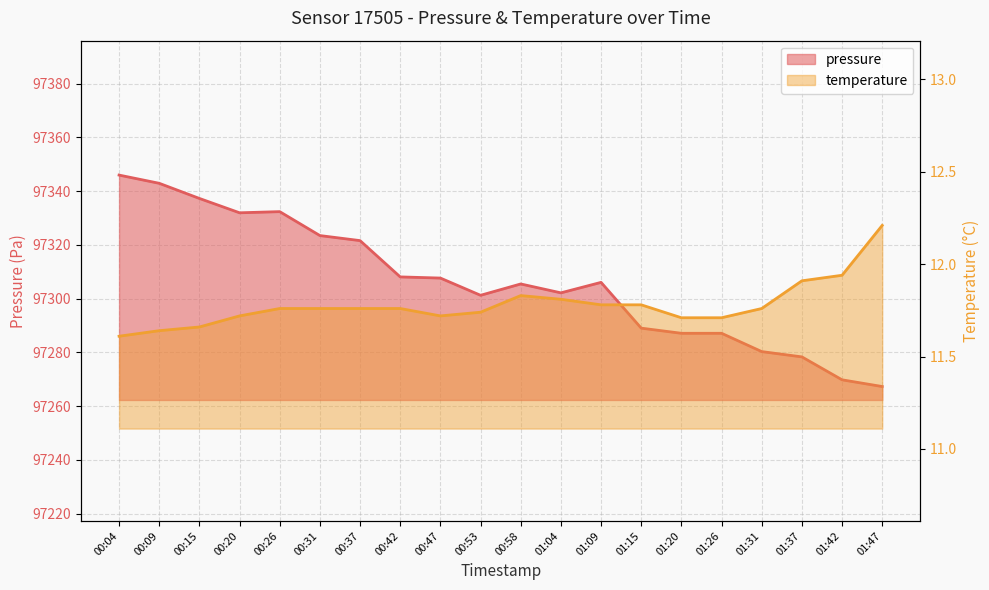

List the series in order of their peak value, lowest first.

temperature, pressure